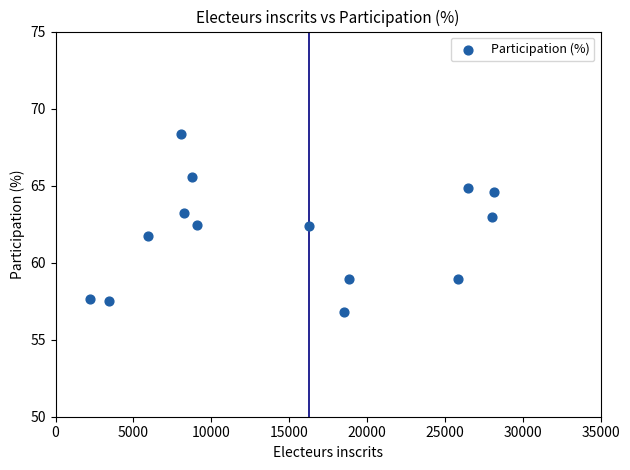

What is the range of X values (max minus min)?

25956.0